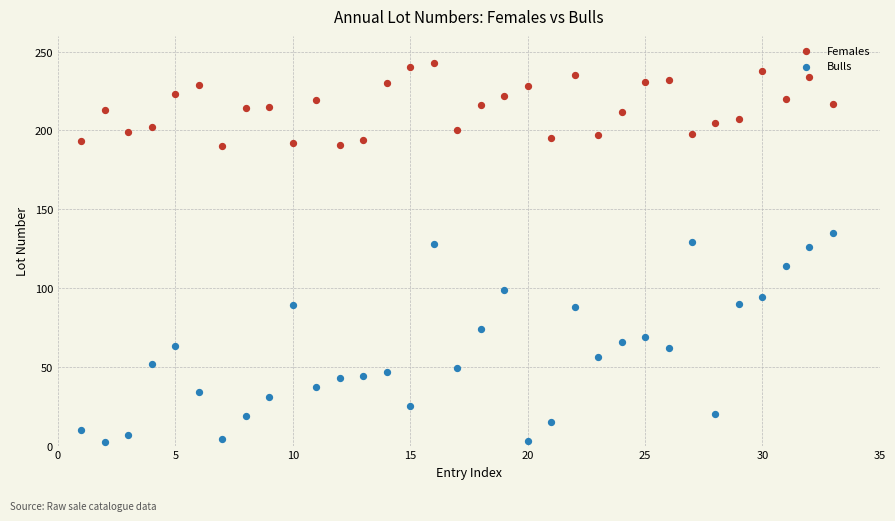

What is the X range (max minus min) for the scatter plot?

32